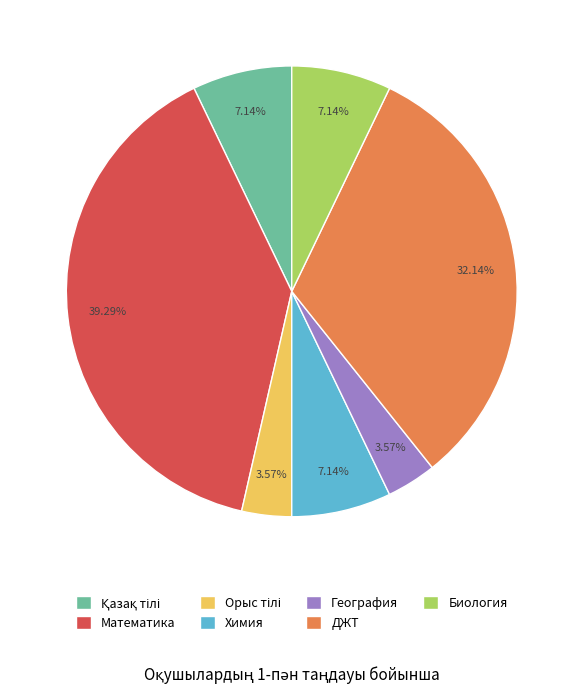

Combined, do Химия and Математика account for over 50%?

No